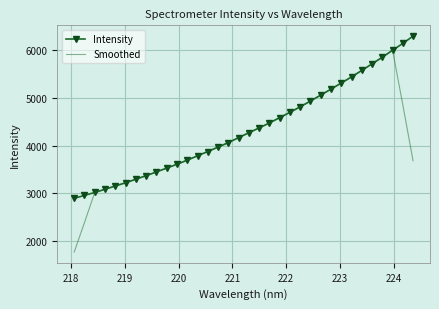

Which series has the widest spread of values?

Smoothed